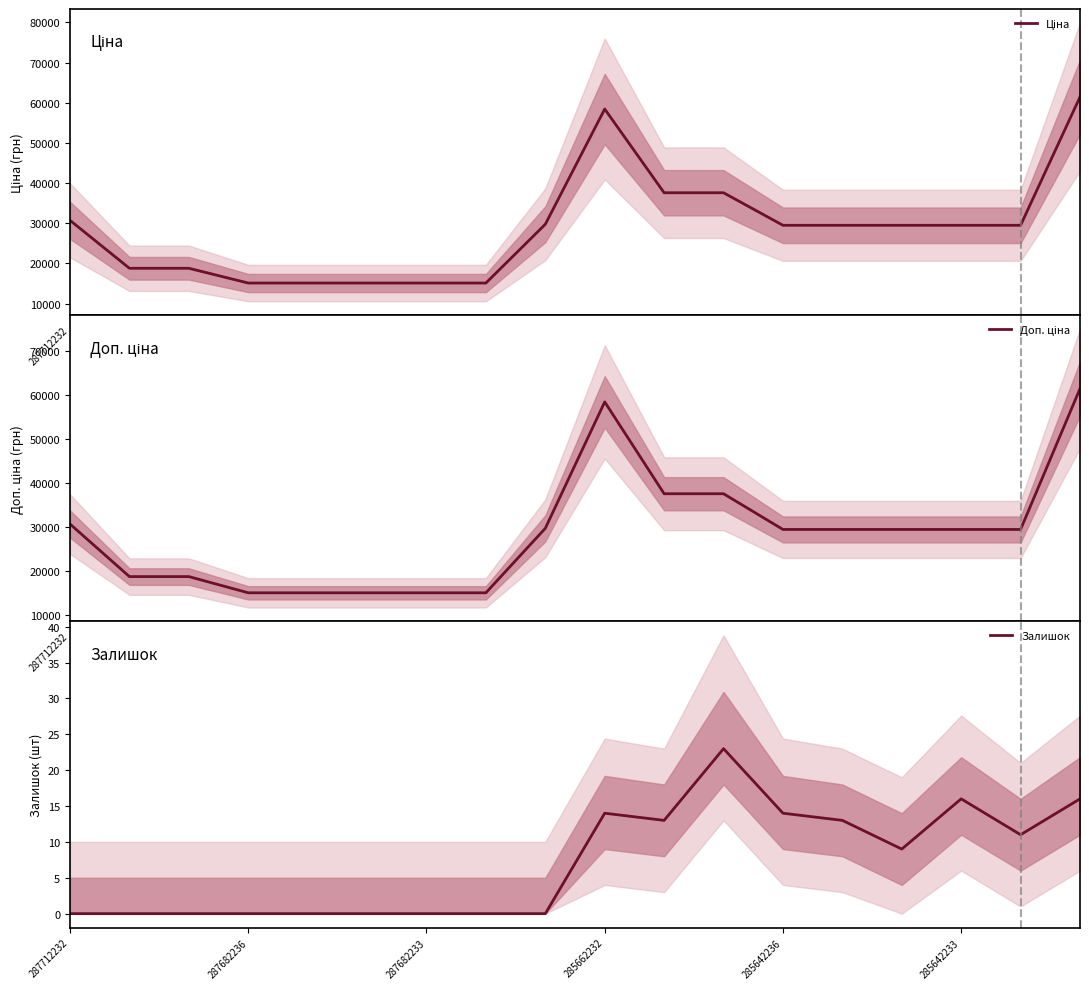

What is the maximum value for Залишок?

23